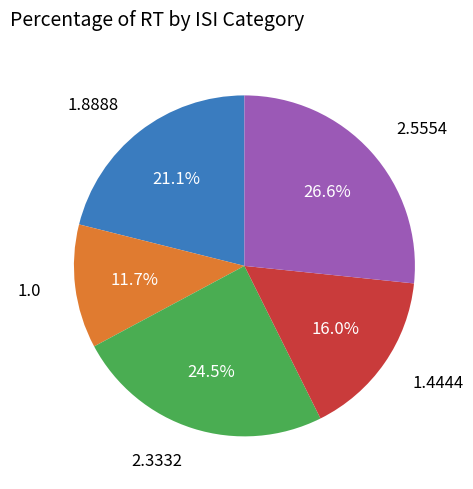

Is there any slice that represents more than half of the pie?

No